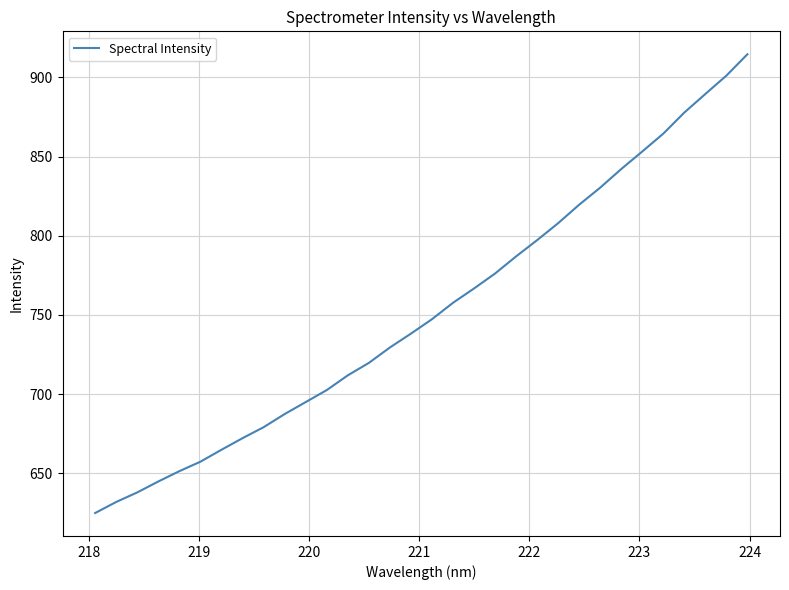

What is the minimum value shown in the chart?

624.9